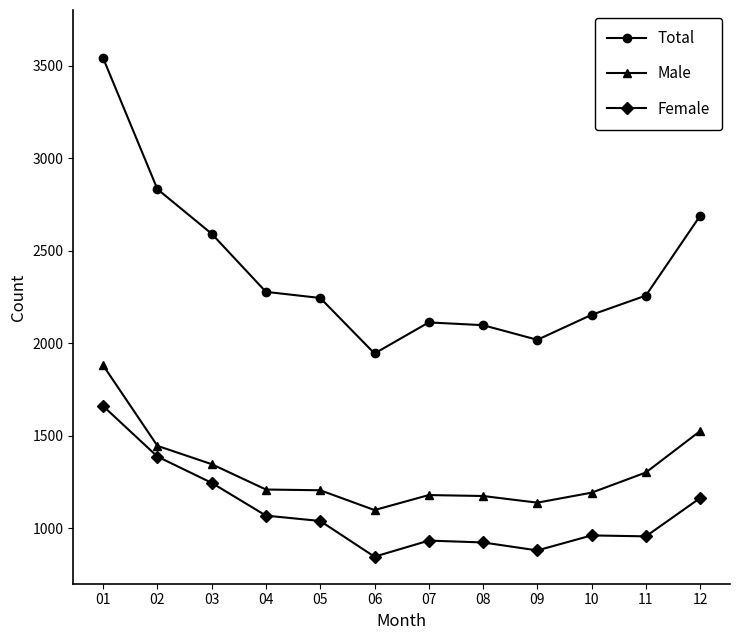

What is the average value of the Female series?

1088